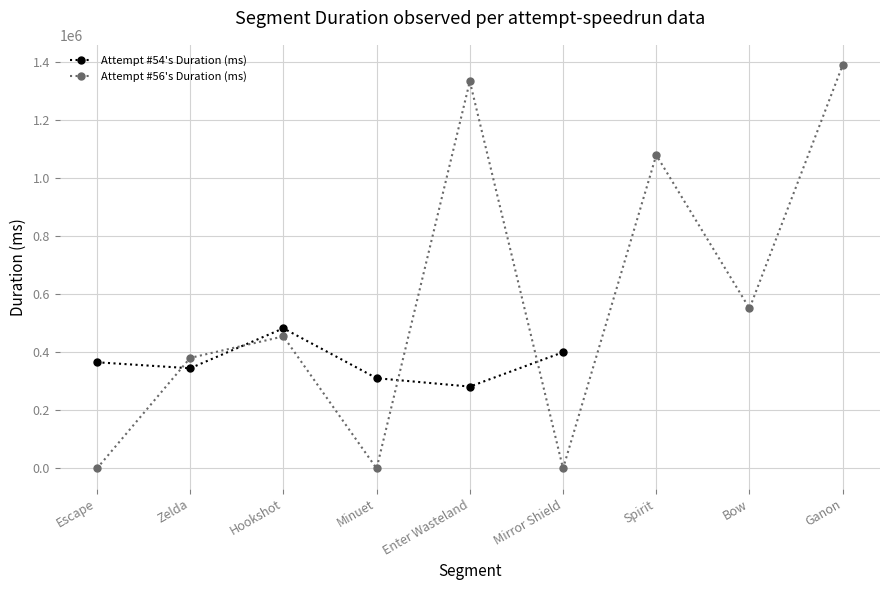

At which category does Attempt #56's Duration (ms) reach its first local valley?

Minuet